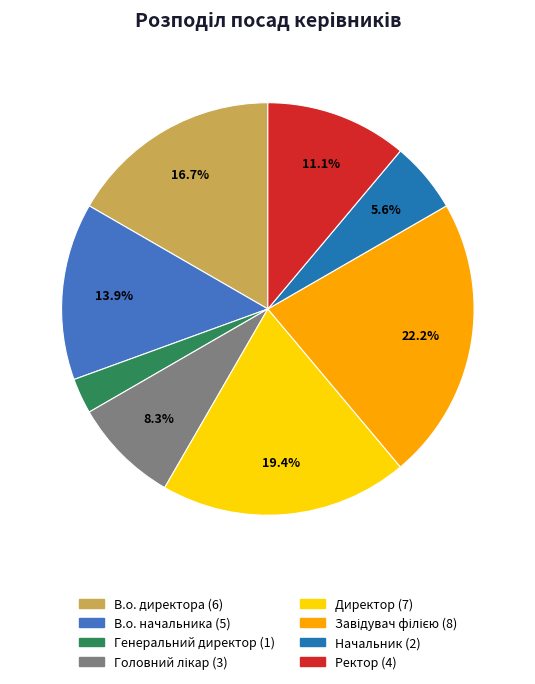

Which category has the smallest portion of the pie?

Генеральний директор